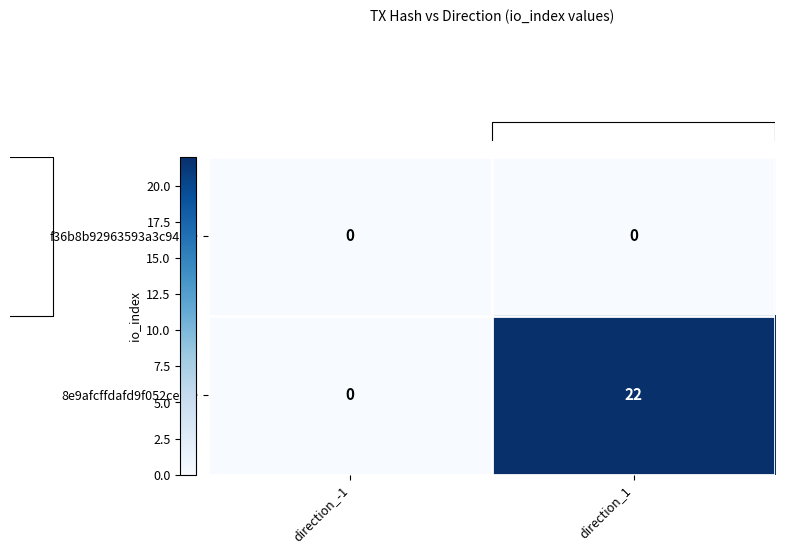

Rank the series by their average value, from highest to lowest.

8e9afcffdafd9f052ce6…, f36b8b92963593a3c941…